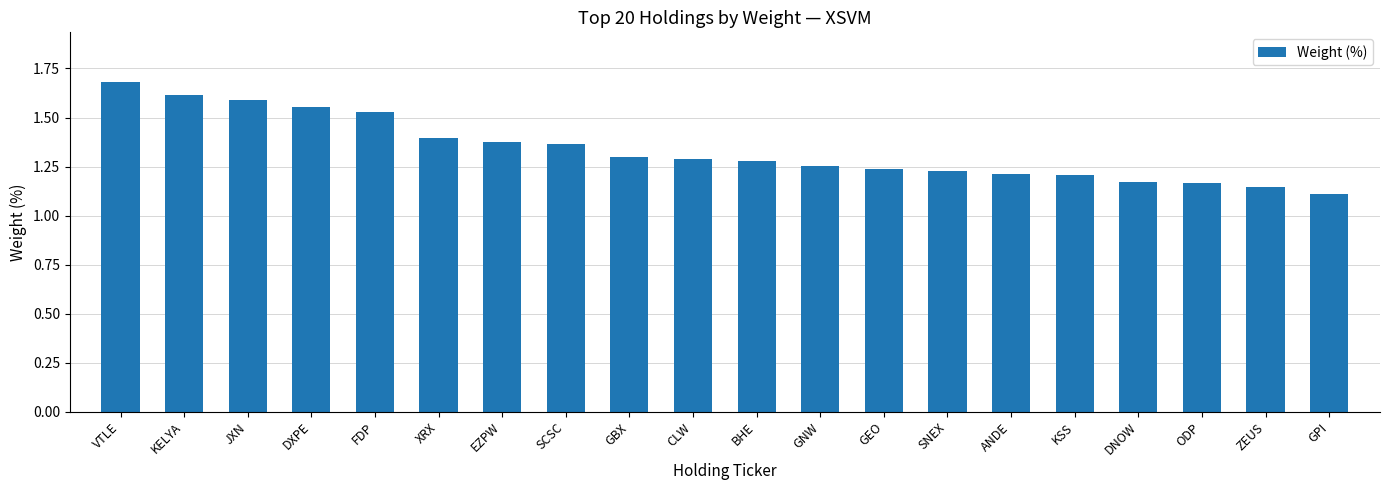

Which has a higher value, EZPW or GPI?

EZPW